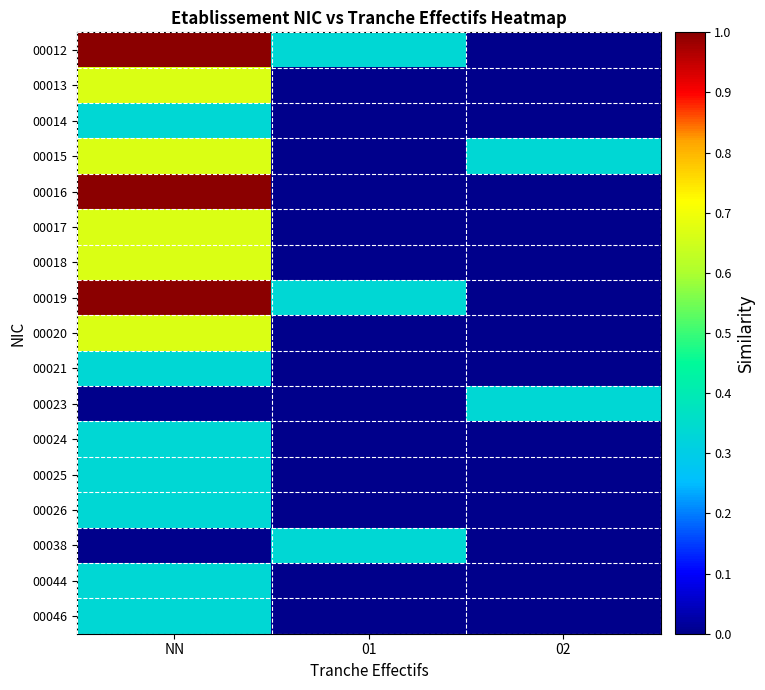

At which category does the chart reach its minimum across all series?

02